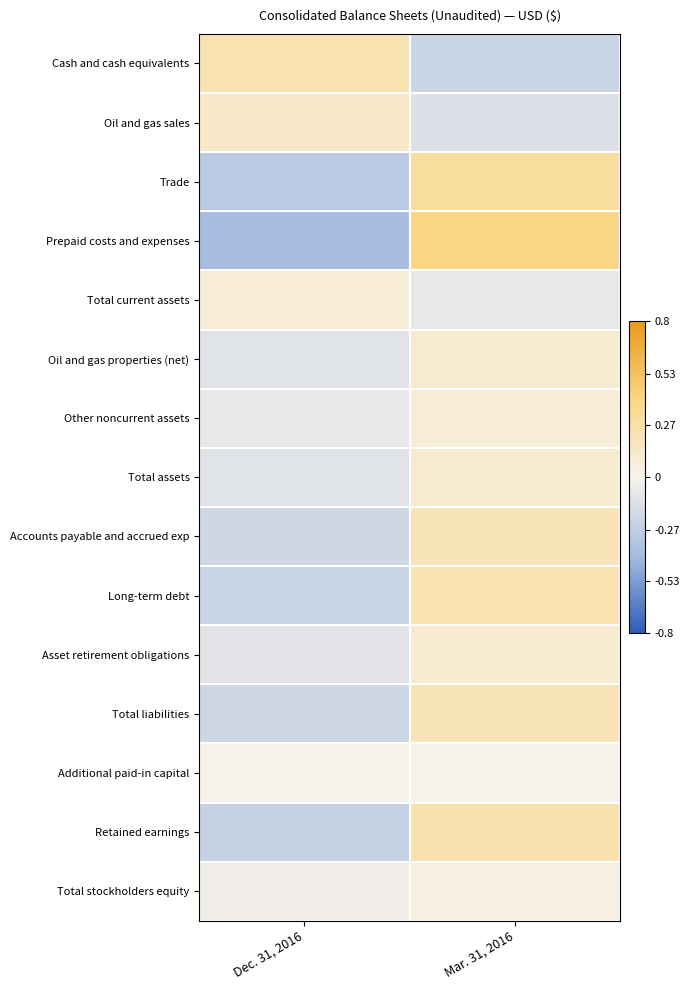

At which category is the sum across all series the highest?

Mar. 31, 2016